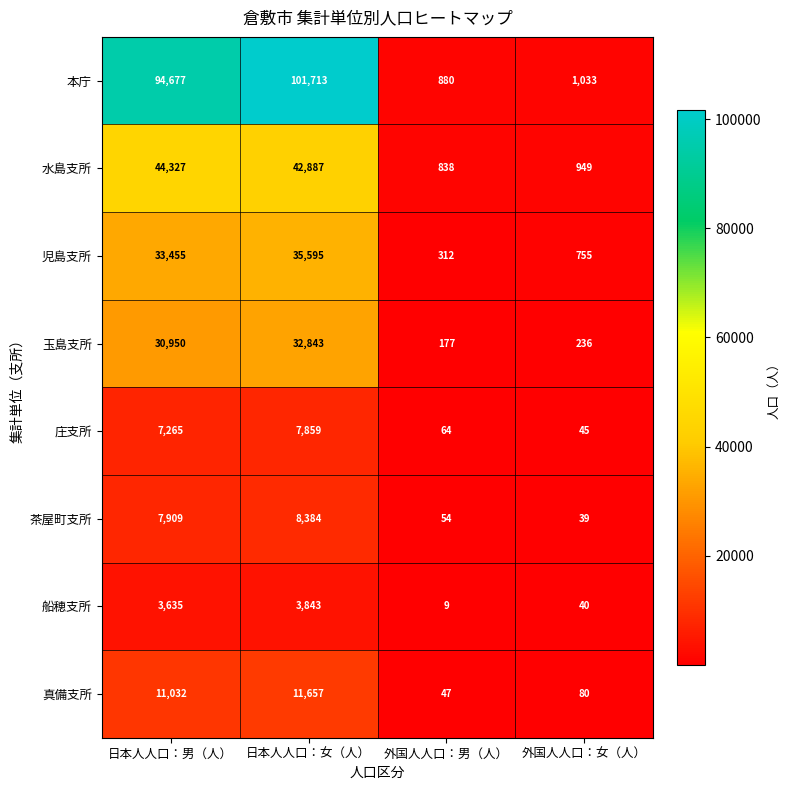

Between 外国人人口：男（人） and 外国人人口：女（人）, which series saw the biggest shift?

児島支所